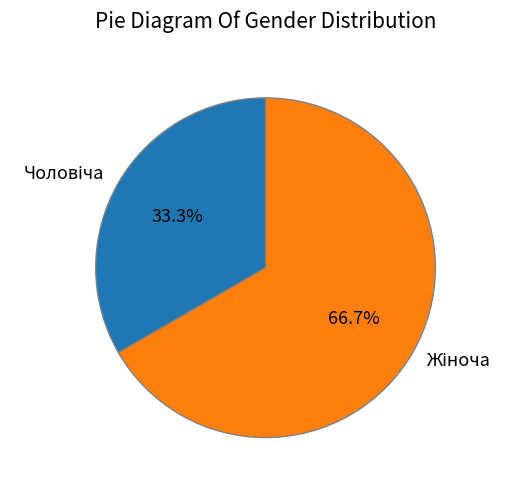

Is there any slice that represents more than half of the pie?

Yes